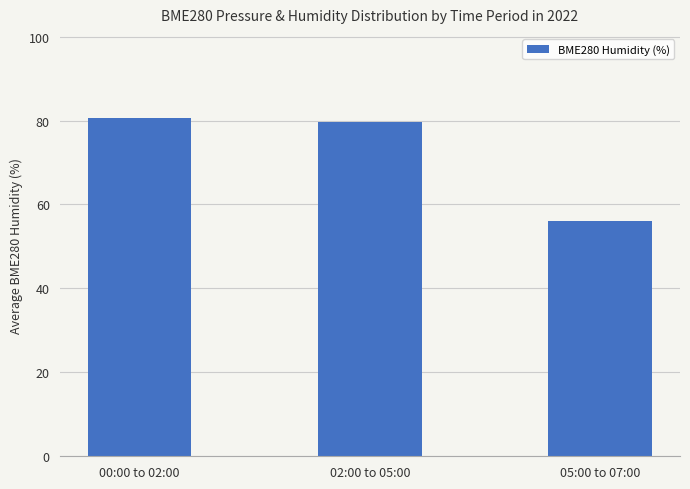

What is the difference between the values at 00:00 to 02:00 and 02:00 to 05:00?

0.8